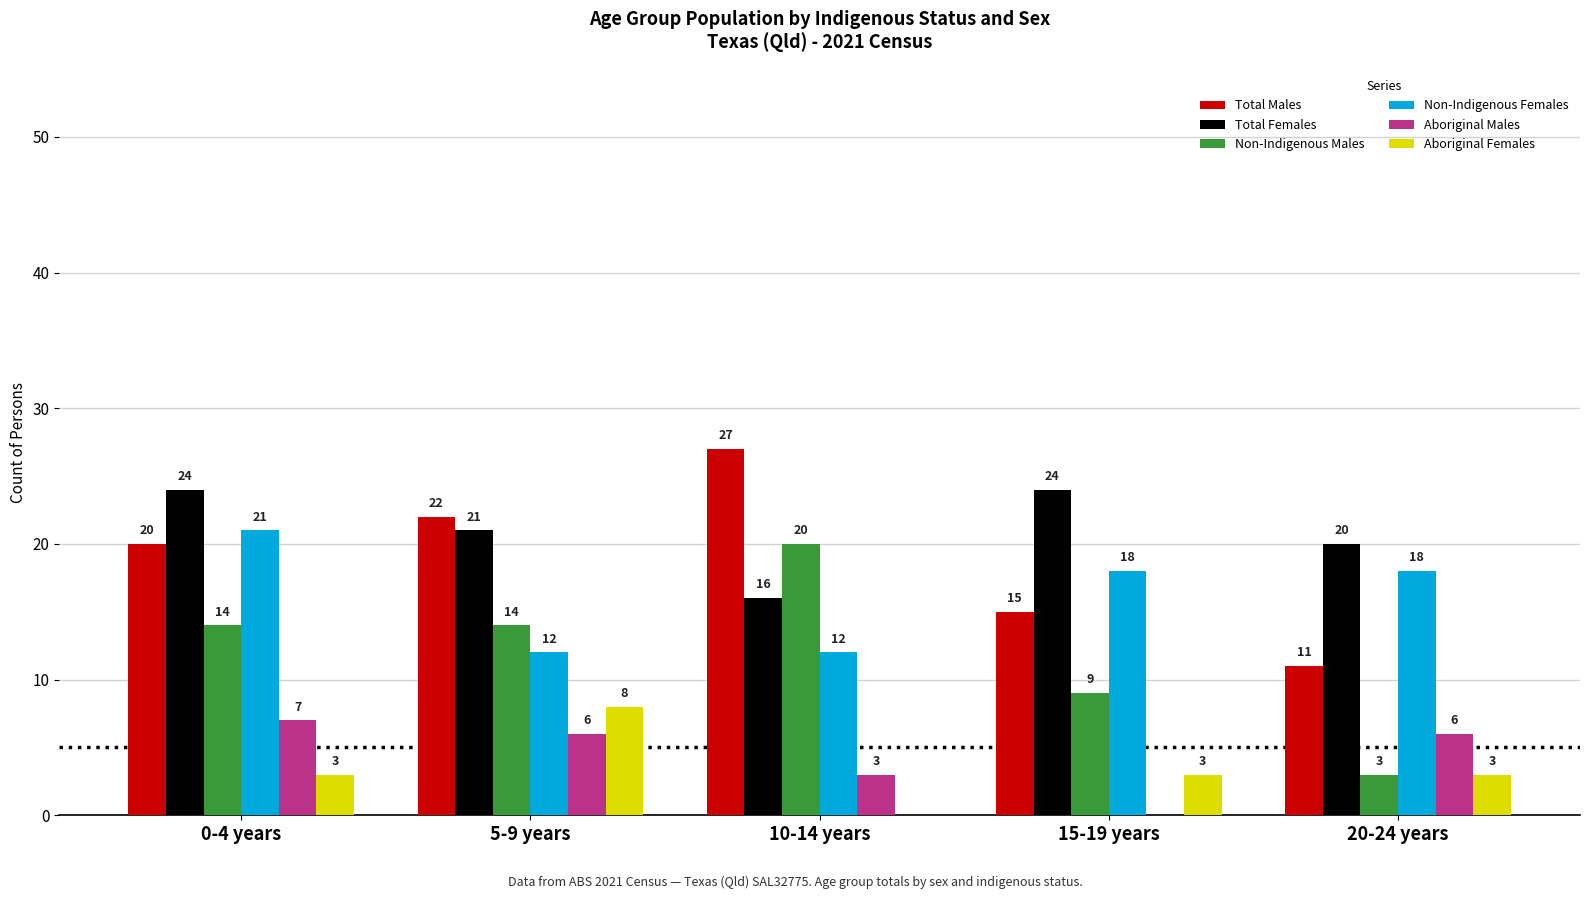

True or false: Total Females has a value of 20 at 20-24 years.

True